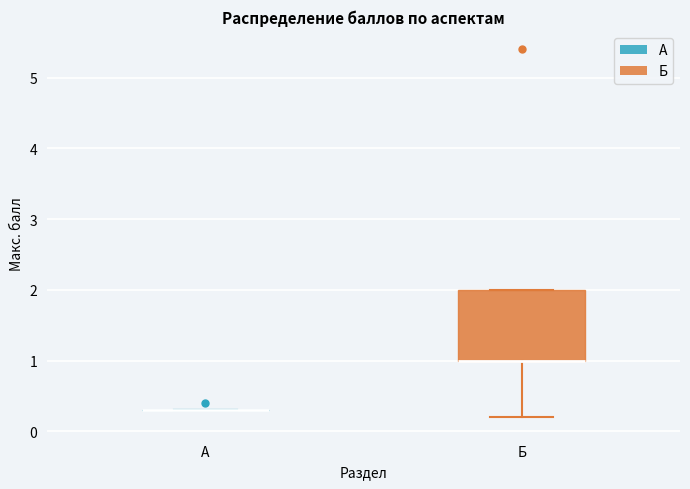

Reading left to right, transcribe this box plot: for each box, give where its median line is, the range the box spans, and where its two whiskers end, as read against the y-axis. The values are not printed on the chart, so give them approximately, as read against the axis.

А: box collapsed to a line at 0.3, whiskers 0.3 to 0.3
Б: median 1.0 (drawn on the box's lower edge), box 1.0 to 2.0, whiskers 0.2 to 2.0